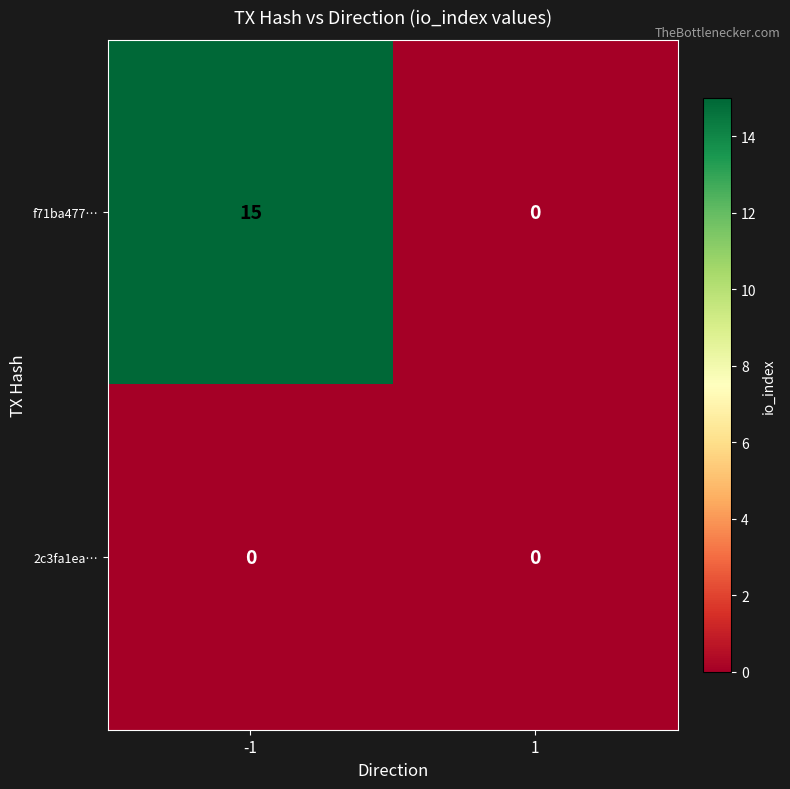

What is the average value of the f71ba477… series?

8